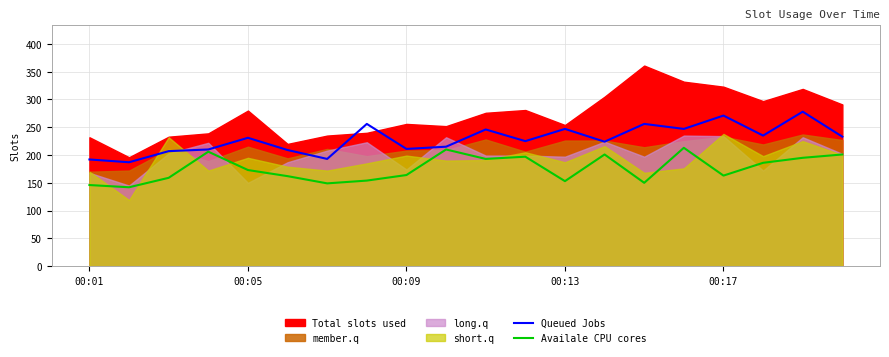

What is the minimum value for Availale CPU cores?

142